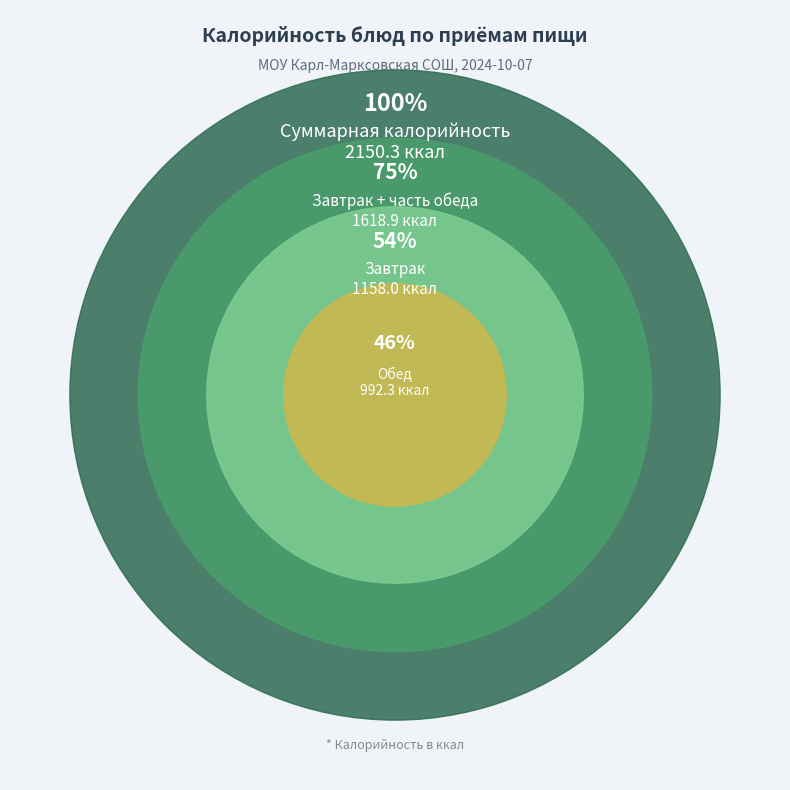

Is Обед (сладкое-напиток) the majority of the pie?

No